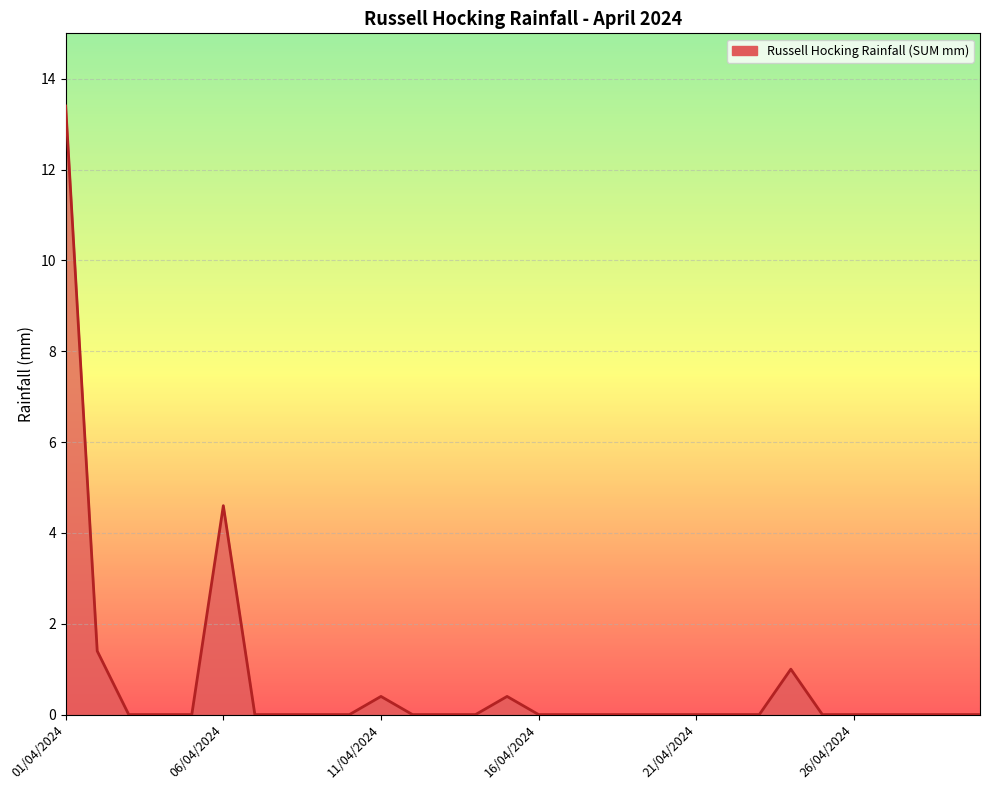

How many lines are shown in the chart?

1